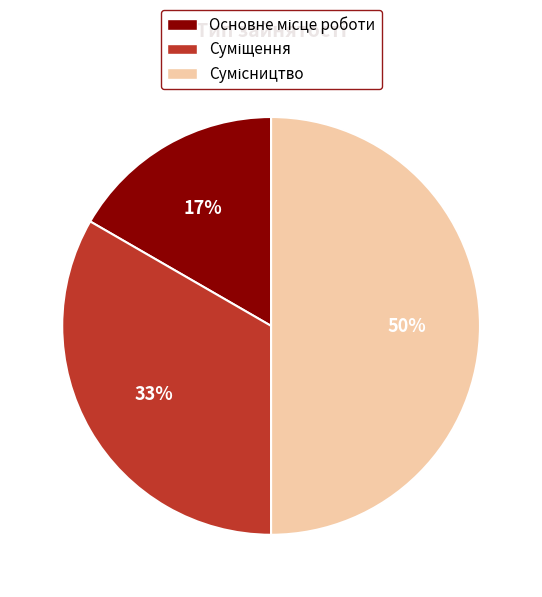

To the nearest percent, what is the difference between the largest and smallest slice percentages?

33%